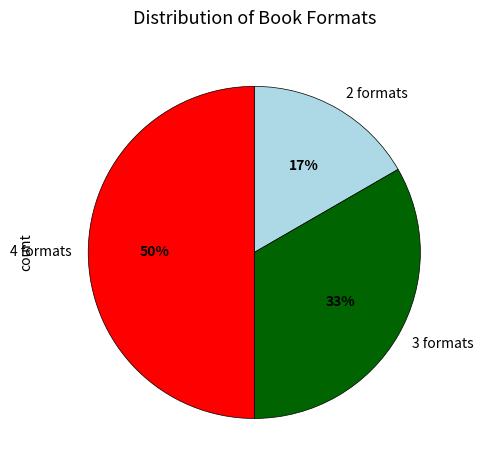

Does 2 formats represent more than half of the total?

No